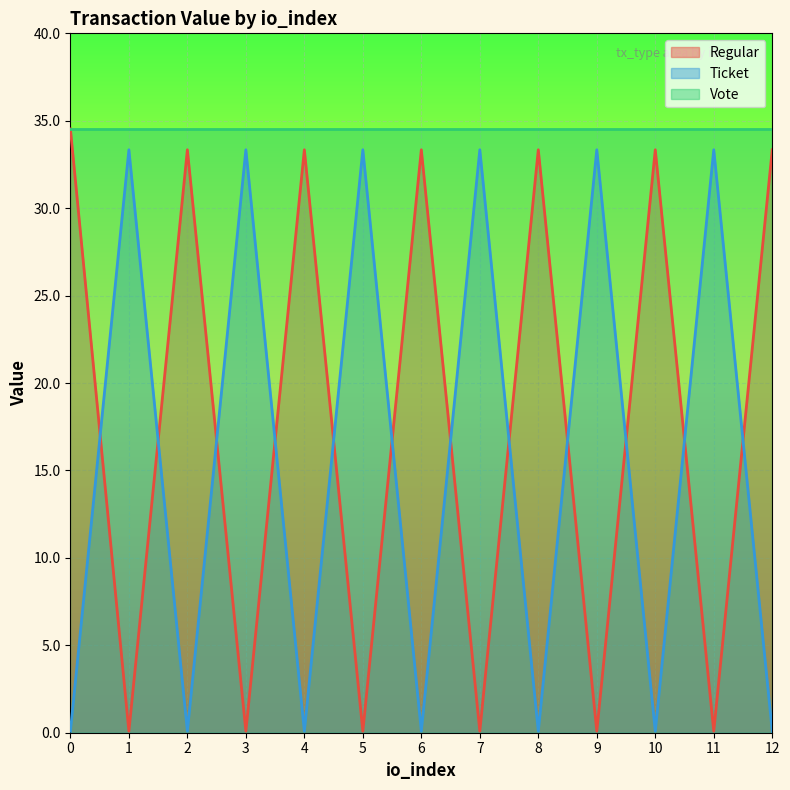

What are all the series names shown in the legend?

Regular, Ticket, Vote